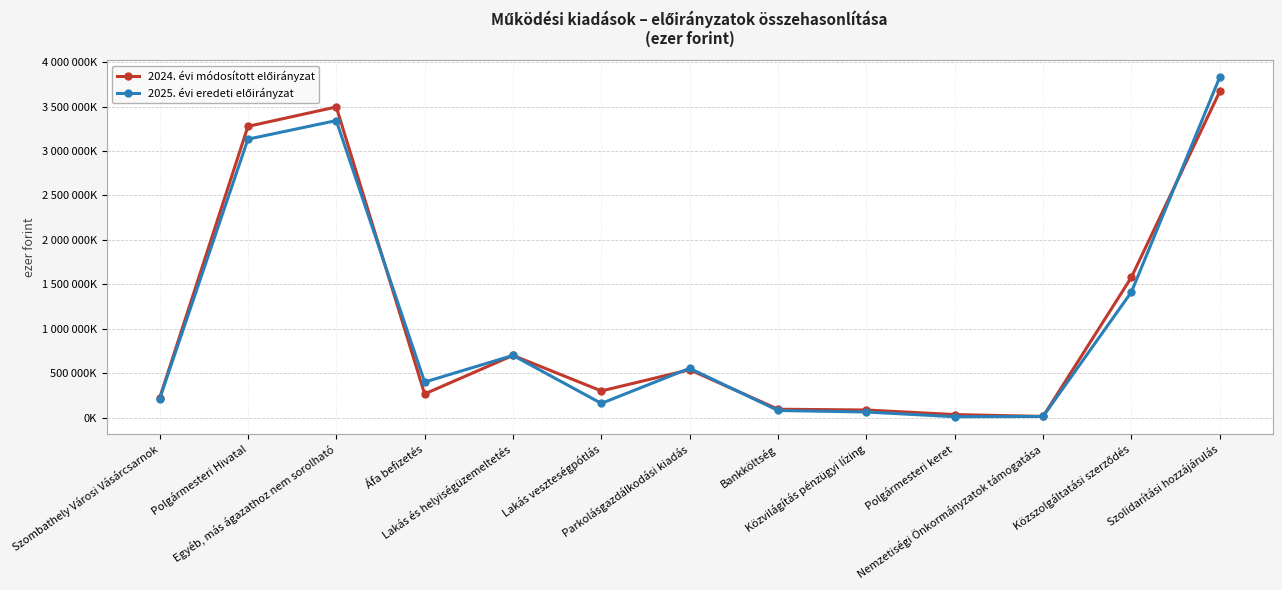

Is this an area chart (filled region under the line)?

No